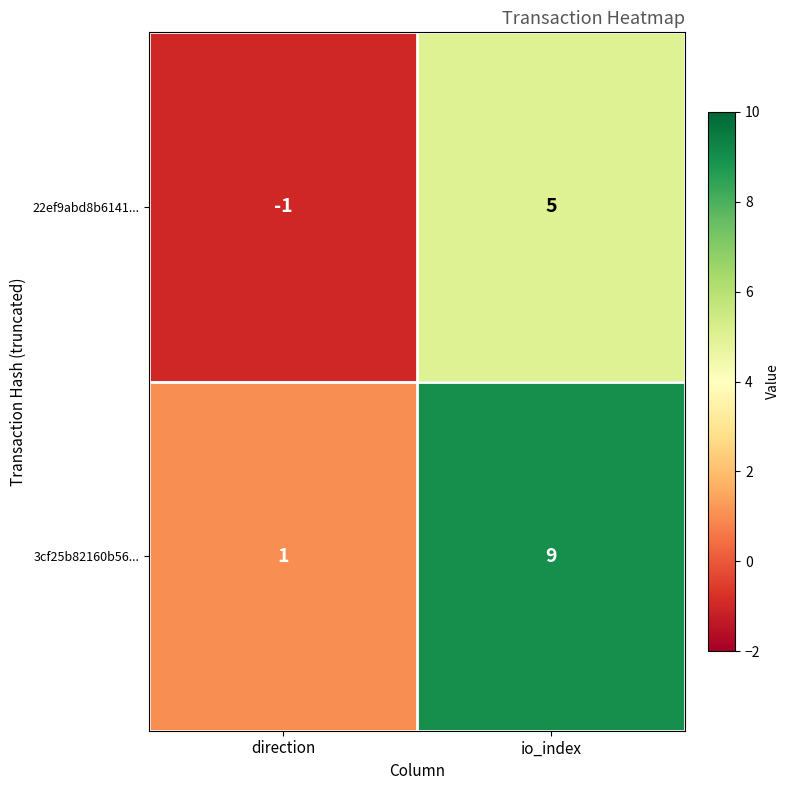

What is the greatest value displayed?

9